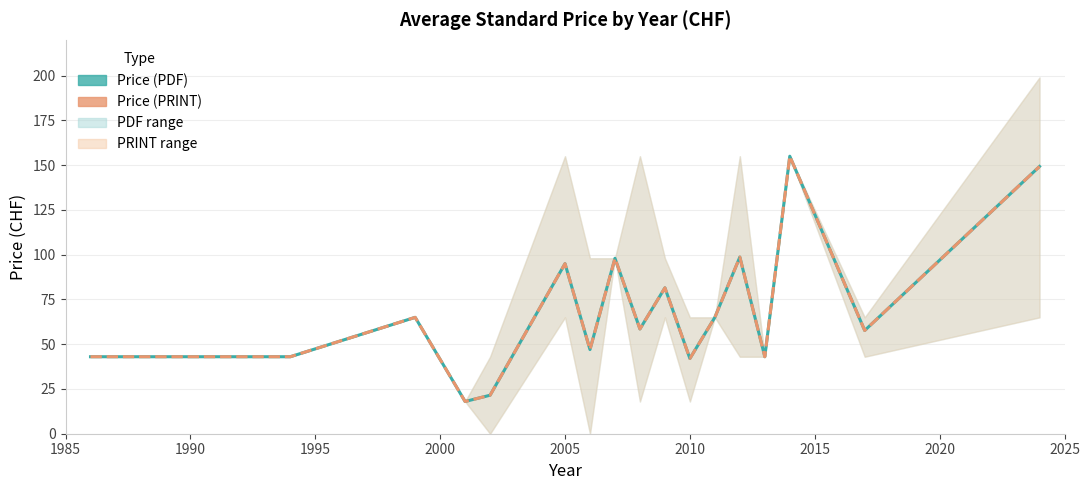

How many series are shown in this chart?

2